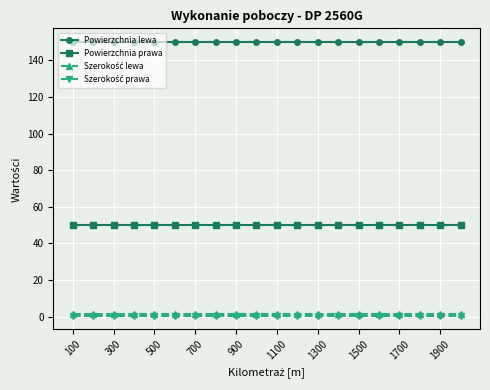

What is the value of the Powierzchnia lewa point at the 2nd from the left?

150.0